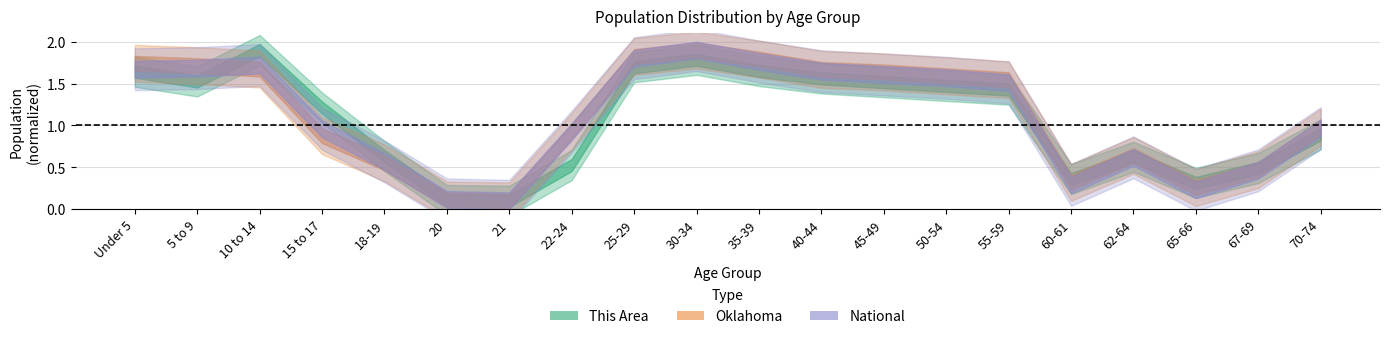

Which series has the largest total across all categories?

Oklahoma